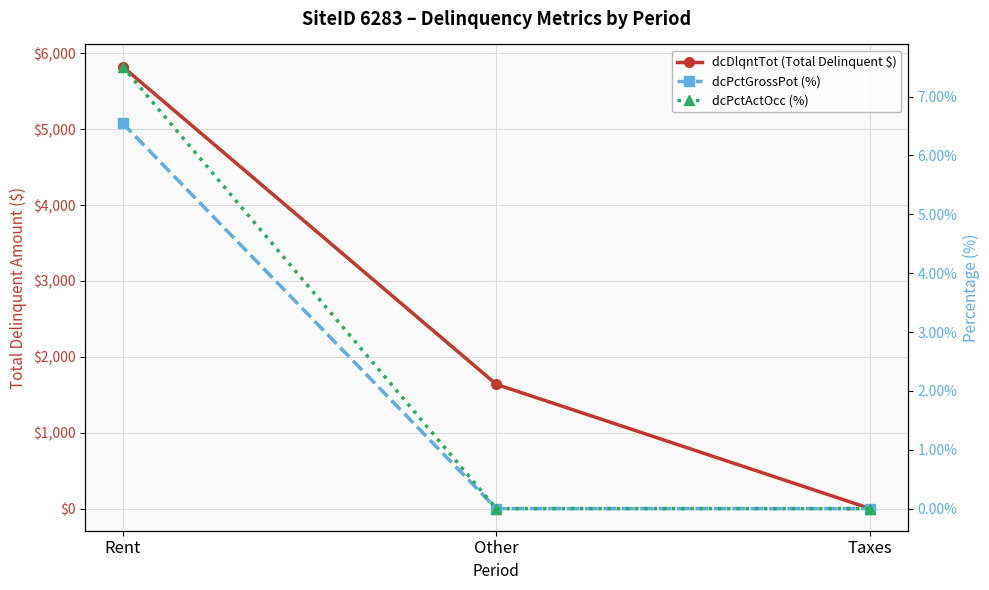

At which label does dcDlqntTot (Total Delinquent $) reach its minimum?

Taxes